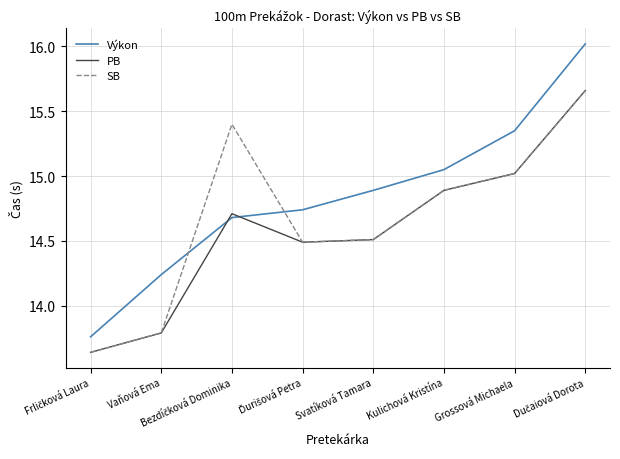

How many lines are shown in the chart?

3